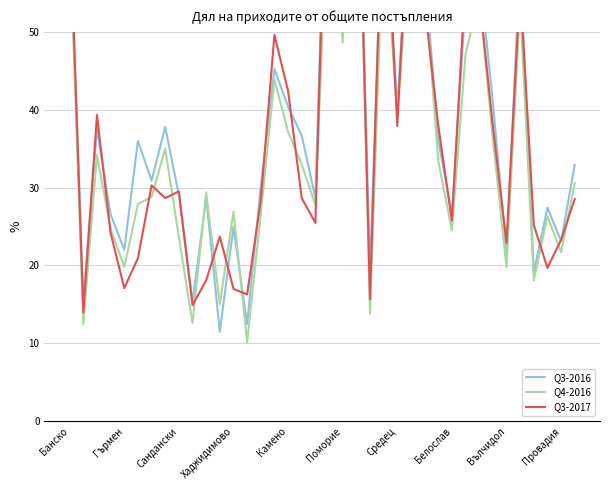

Is it true that Q3-2017 equals 36.1 at 34?

False